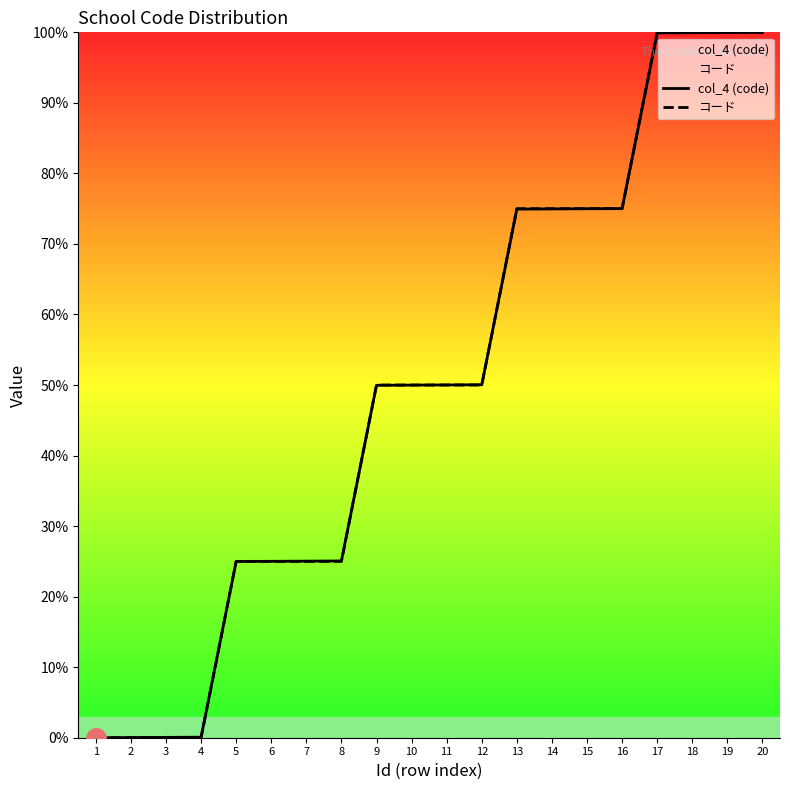

What is the maximum value shown in the chart?

100.0